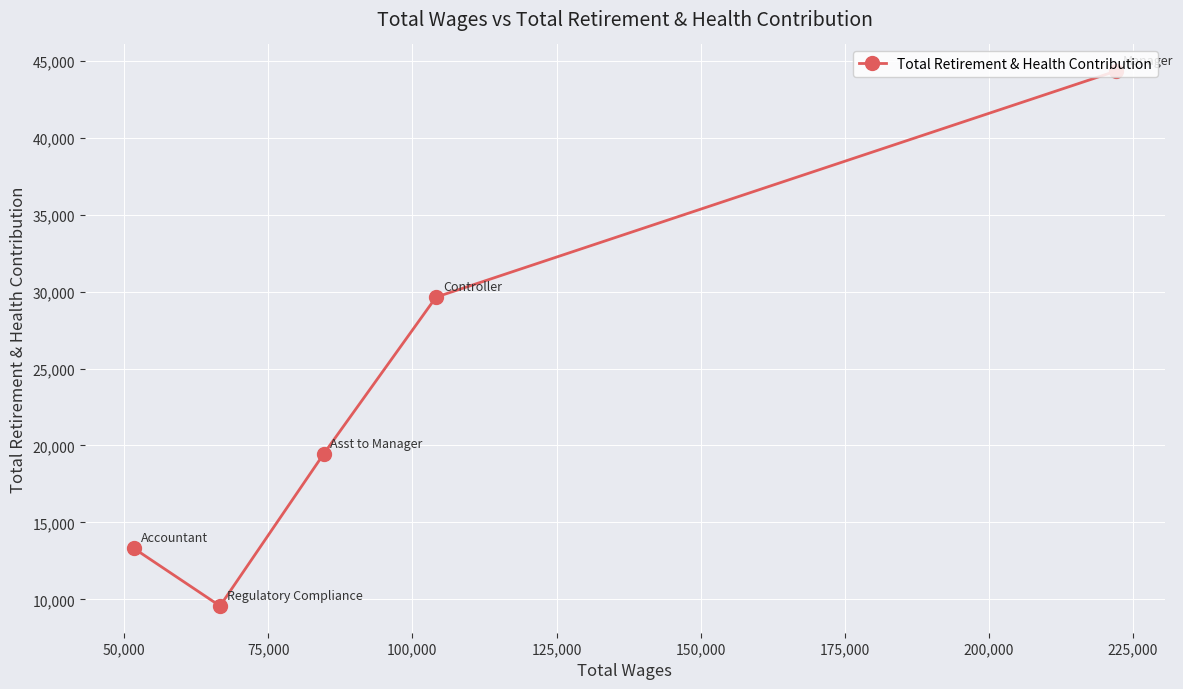

What is the value of the 3rd point from the left?

19437